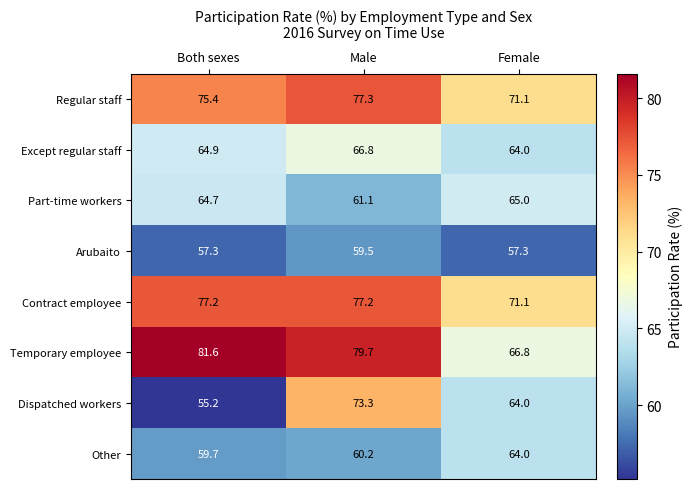

Which series changed the most between Both sexes and Female?

Temporary employee